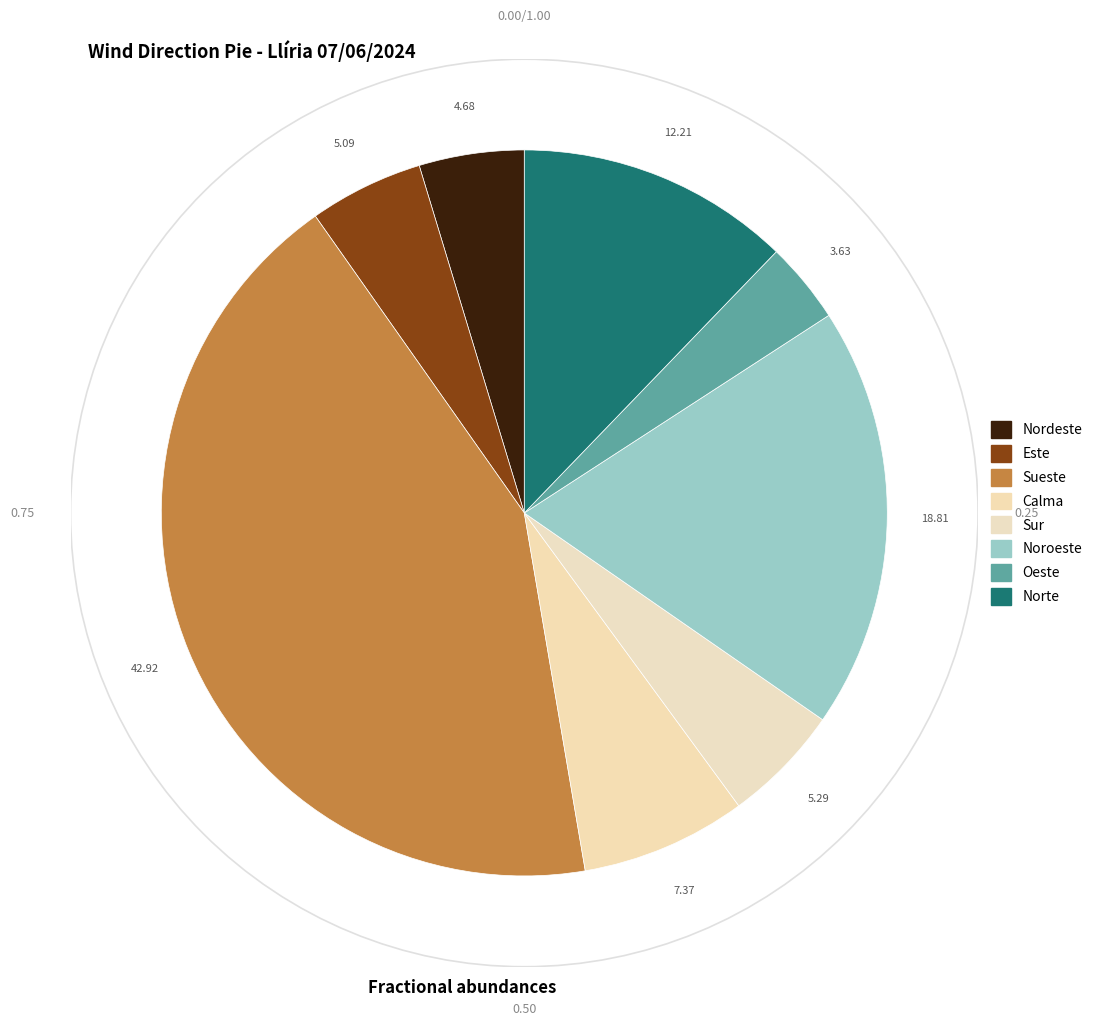

Does Sur account for over 50% of the chart?

No